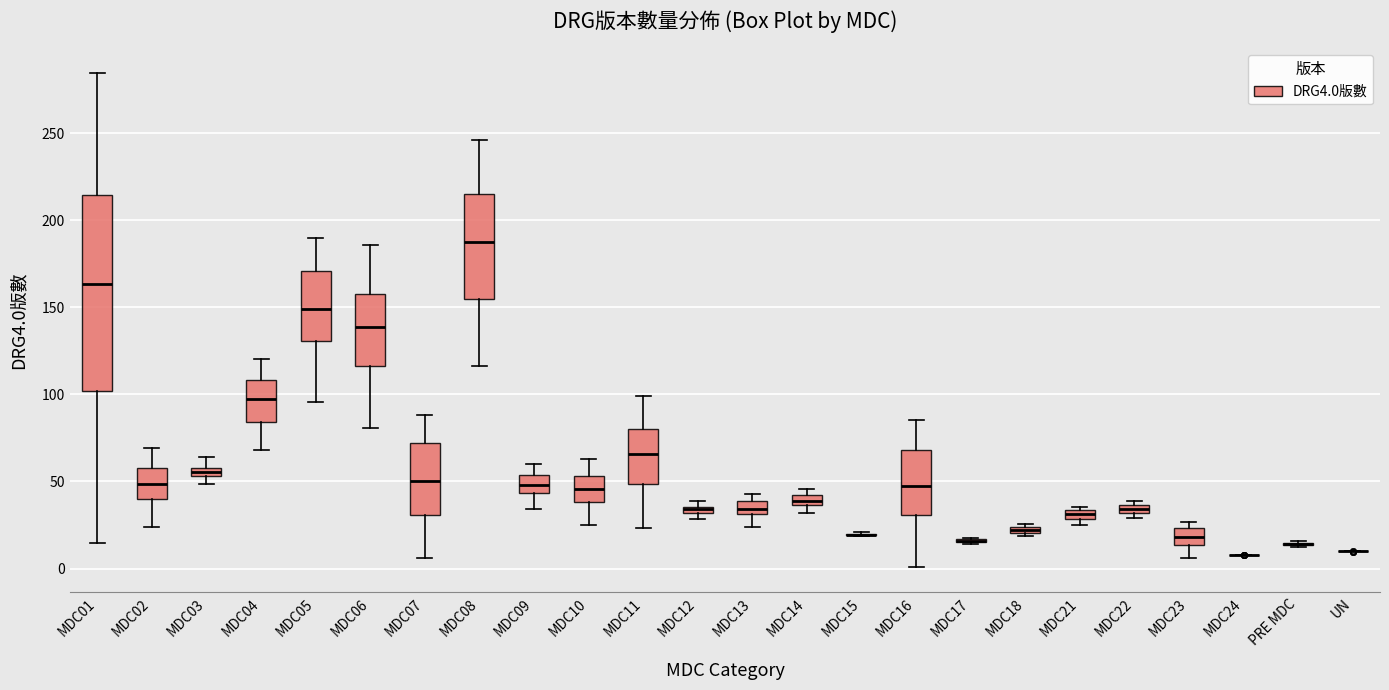

Which box is the tallest, from its lower edge to its upper edge?

MDC01